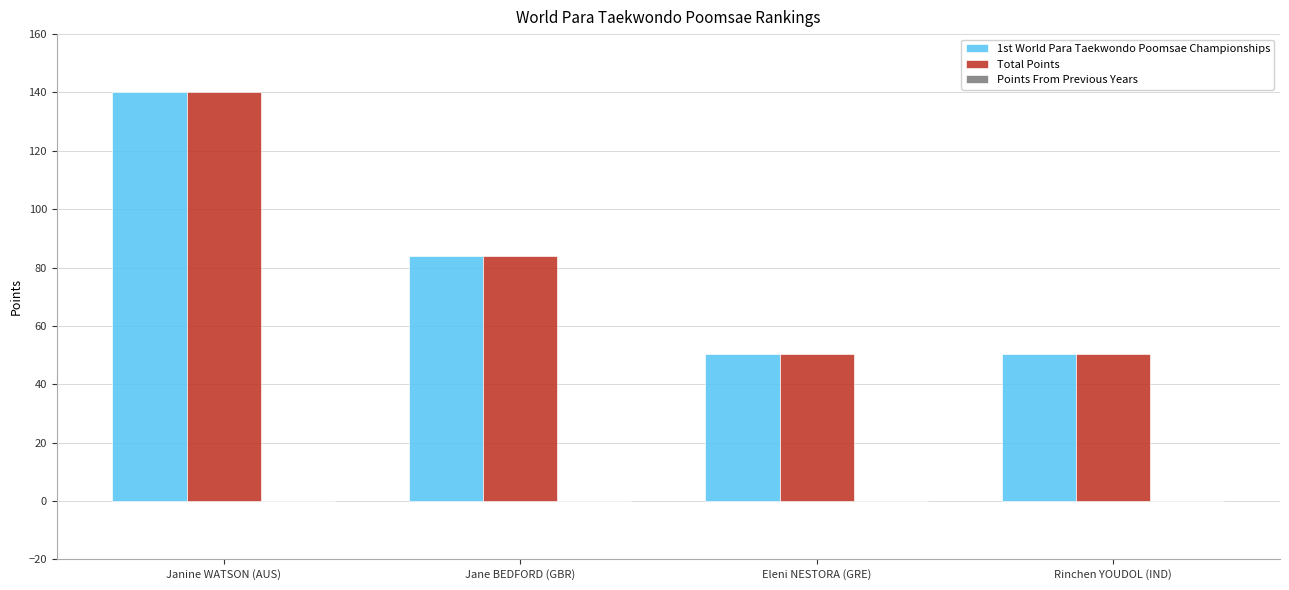

The value of 1st World Para Taekwondo Poomsae Championships at Jane BEDFORD (GBR) is 40.2. True or false?

False